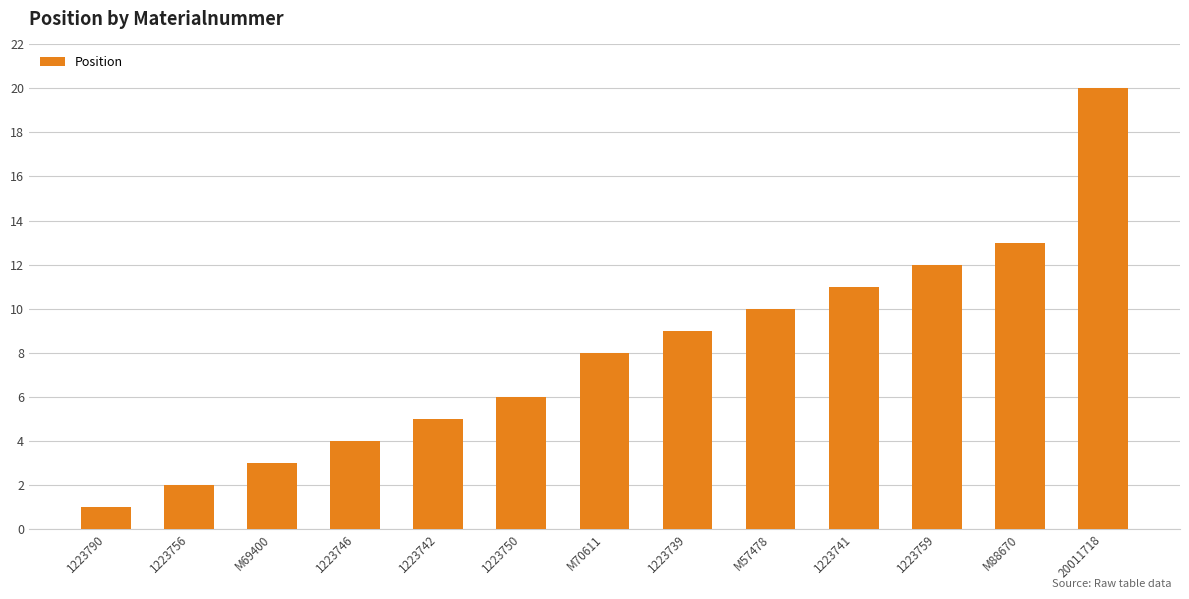

True or false: the data shows 20 at 20011718.

True